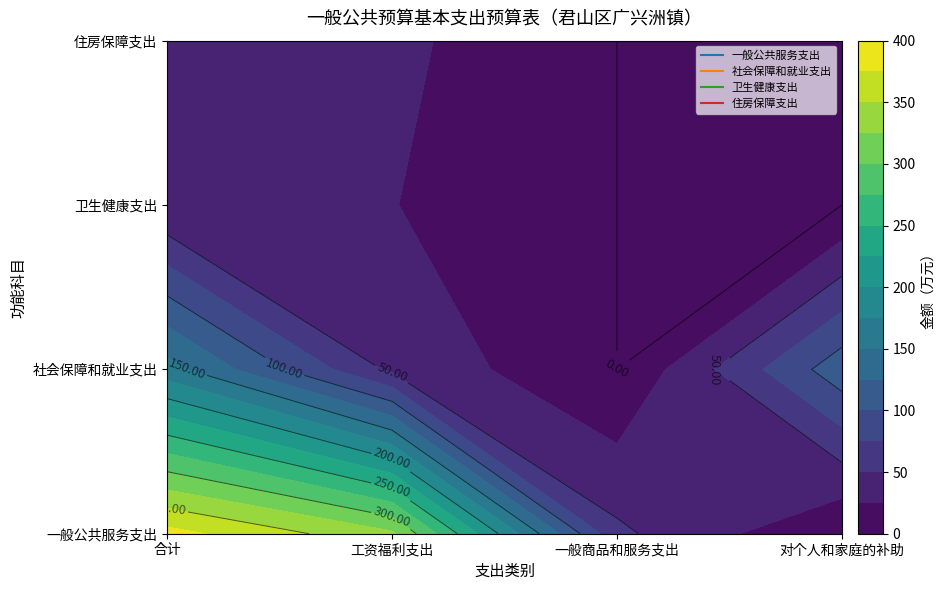

List the labels in order of 住房保障支出 value, smallest first.

一般商品和服务支出, 对个人和家庭的补助, 合计, 工资福利支出